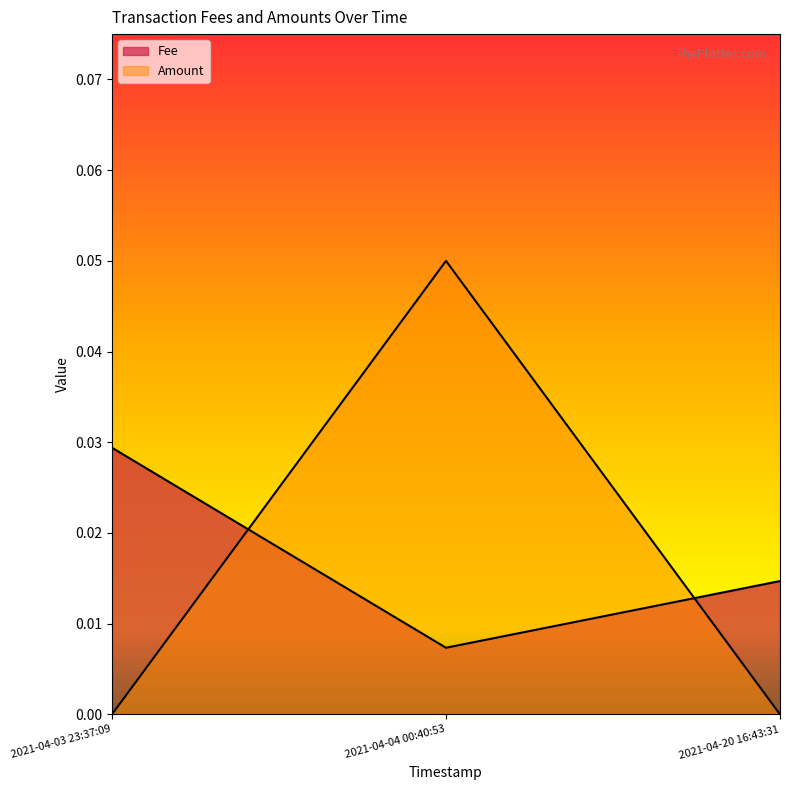

Rank the series by their average value, from highest to lowest.

Fee, Amount